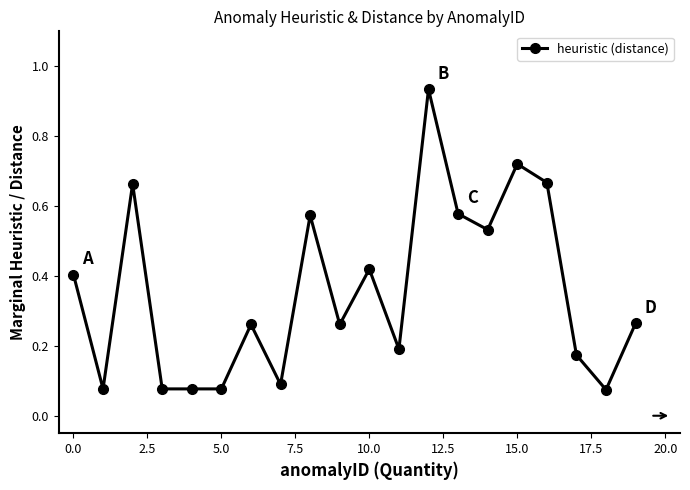

What is the sum of all values?

7.1